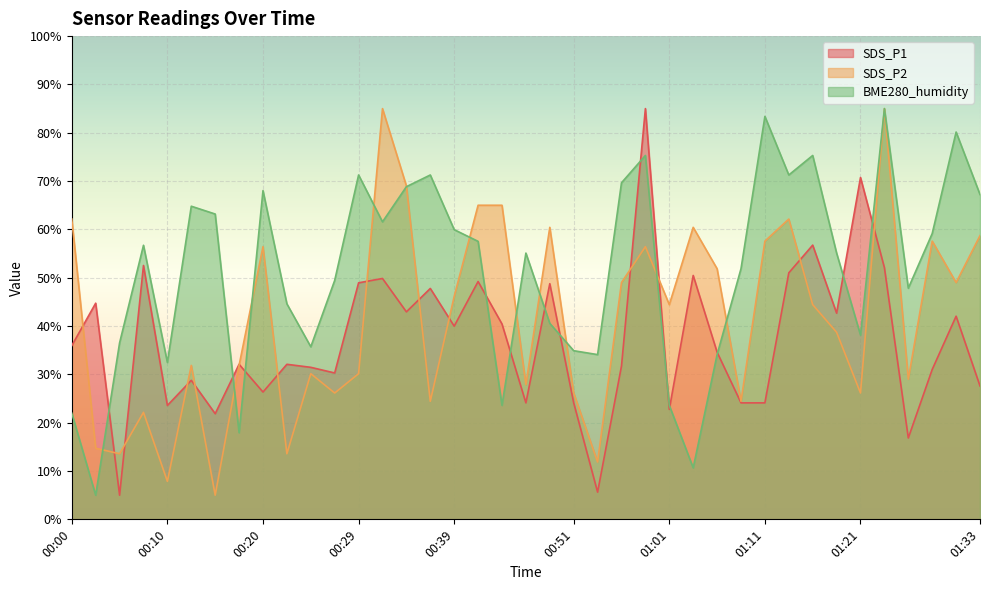

At how many categories does at least one series exceed 14?

39